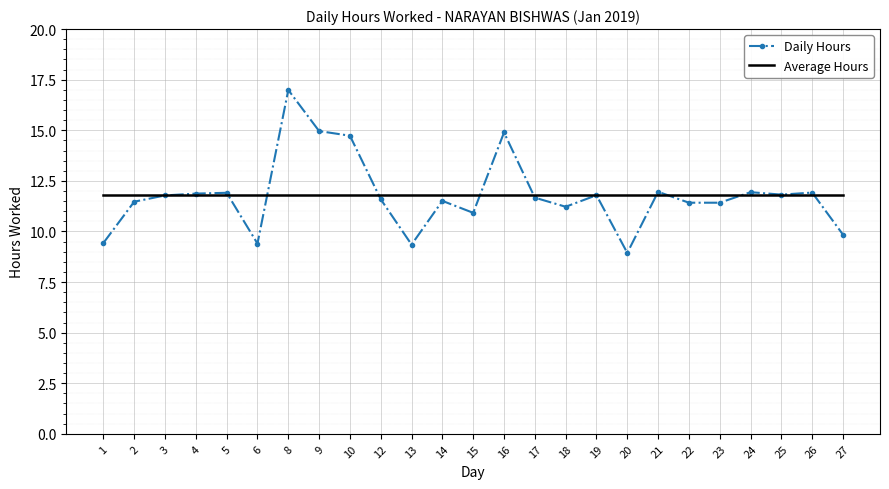

At which category is the sum across all series the highest?

8